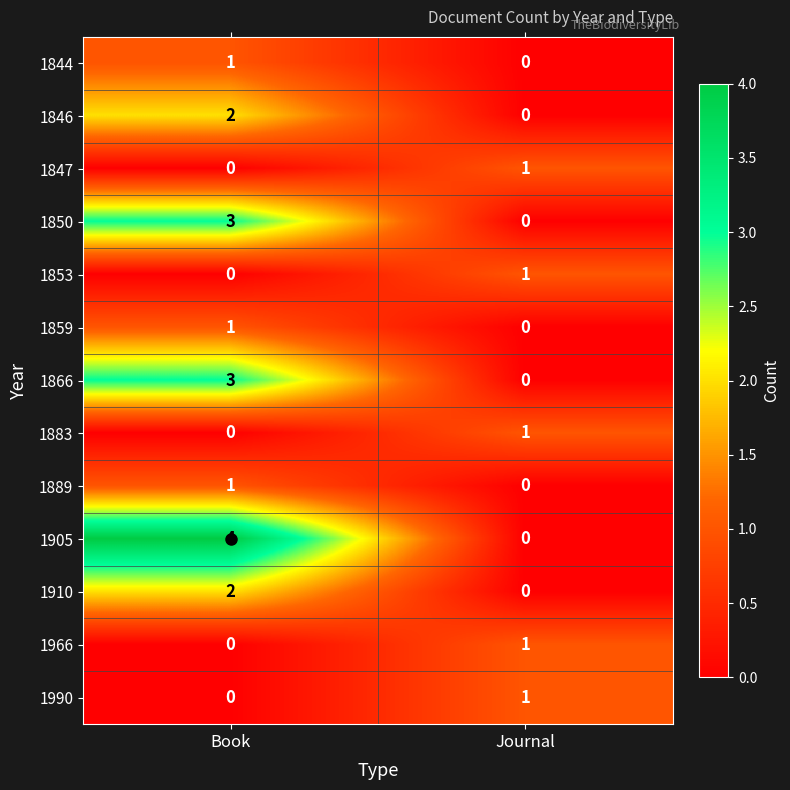

What is the greatest value displayed?

4